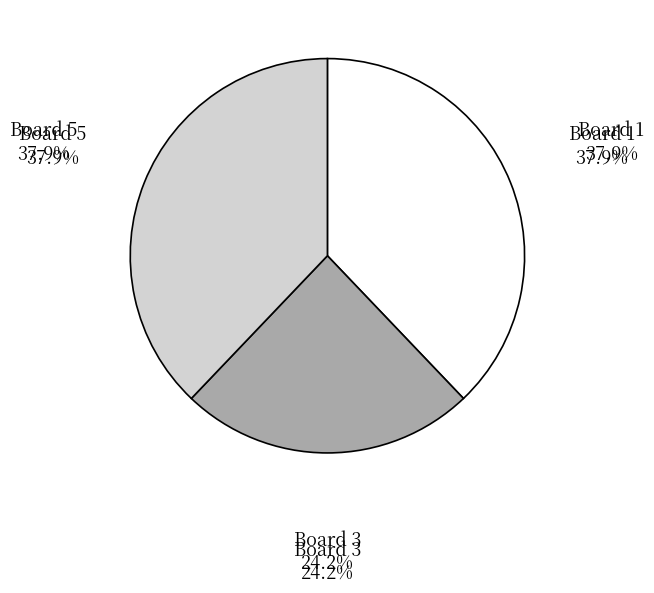

To the nearest percent, what is the average slice percentage?

33%